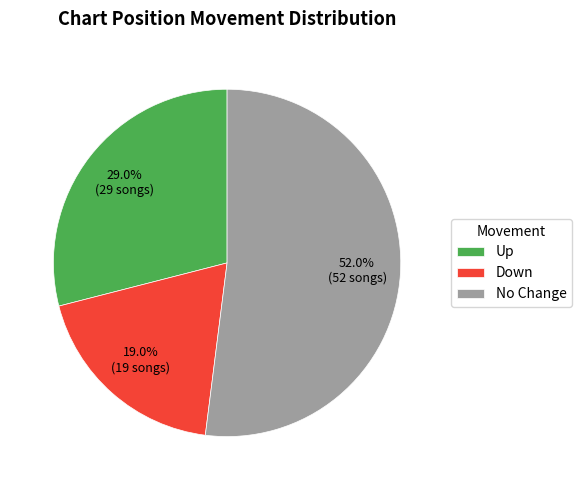

What is the largest slice in the pie chart?

No Change